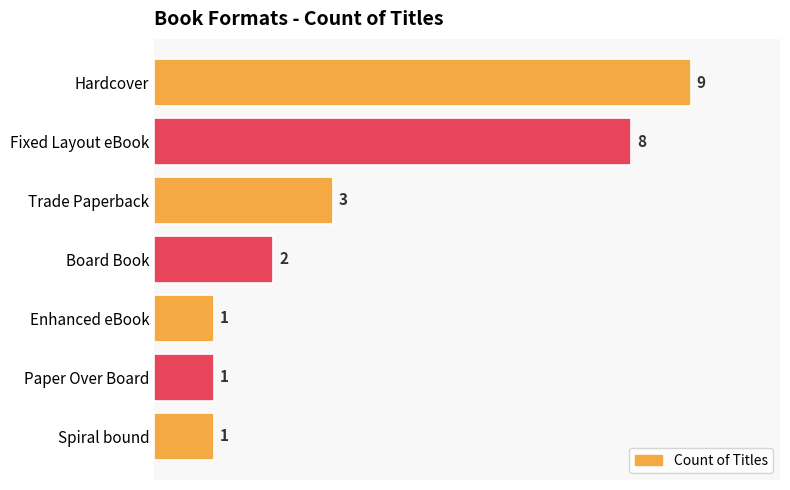

What is the average value?

4